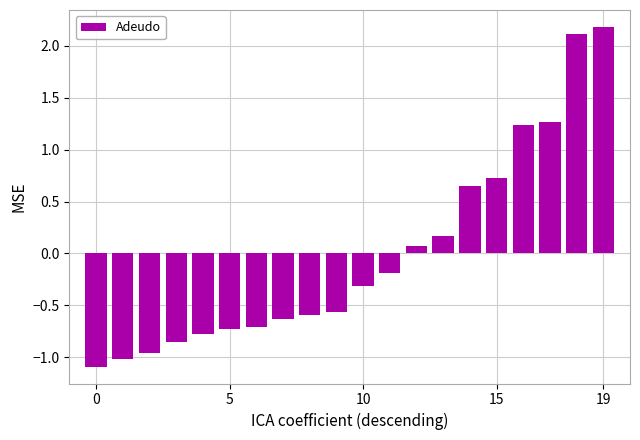

Are the bars horizontal?

No